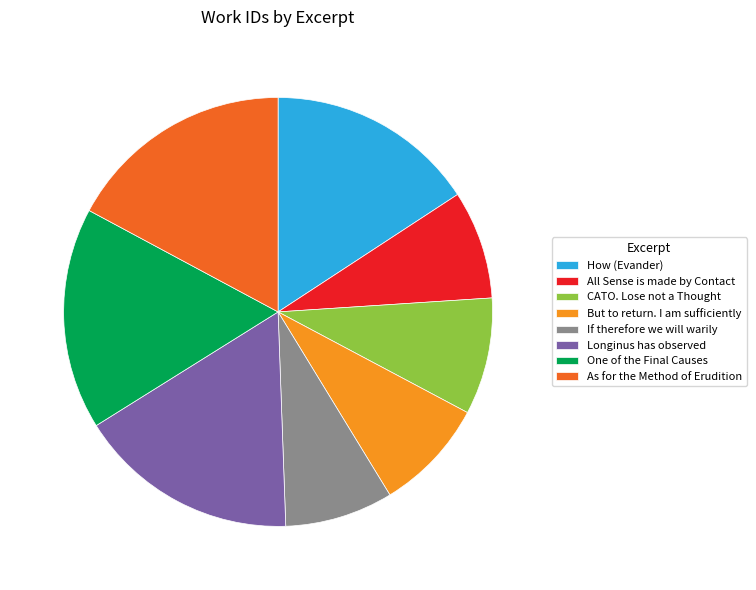

Is the sum of CATO. Lose not a Thought and All Sense is made by Contact greater than half?

No